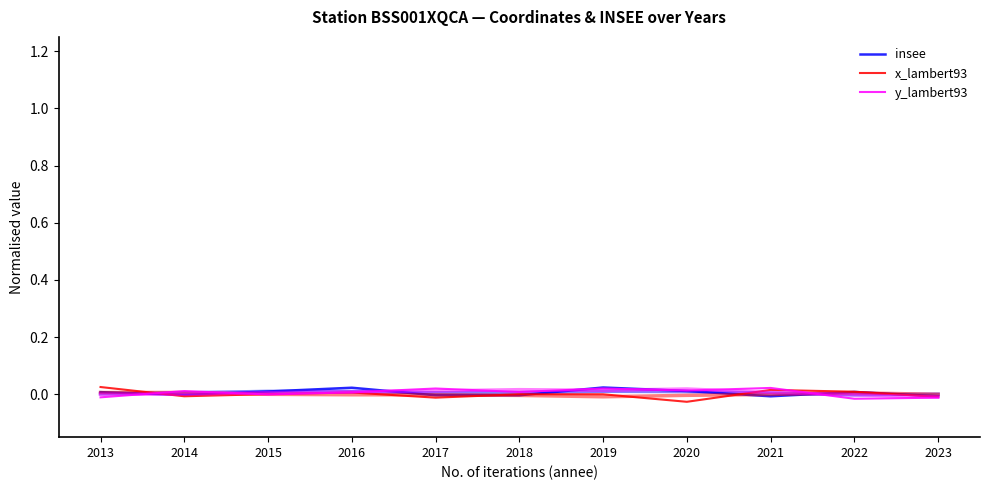

Between which two adjacent categories do y_lambert93 and insee first intersect?

2013 and 2014